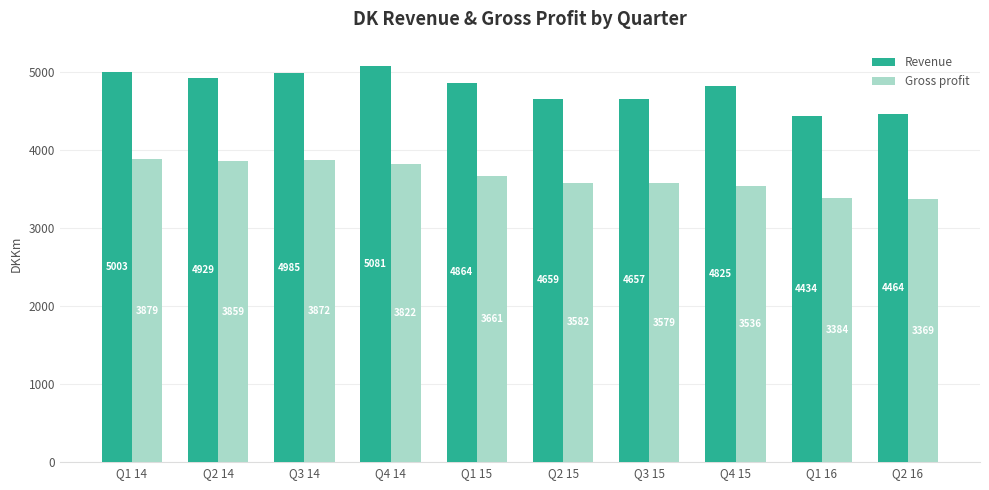

What is the sum of all Revenue values?

47901